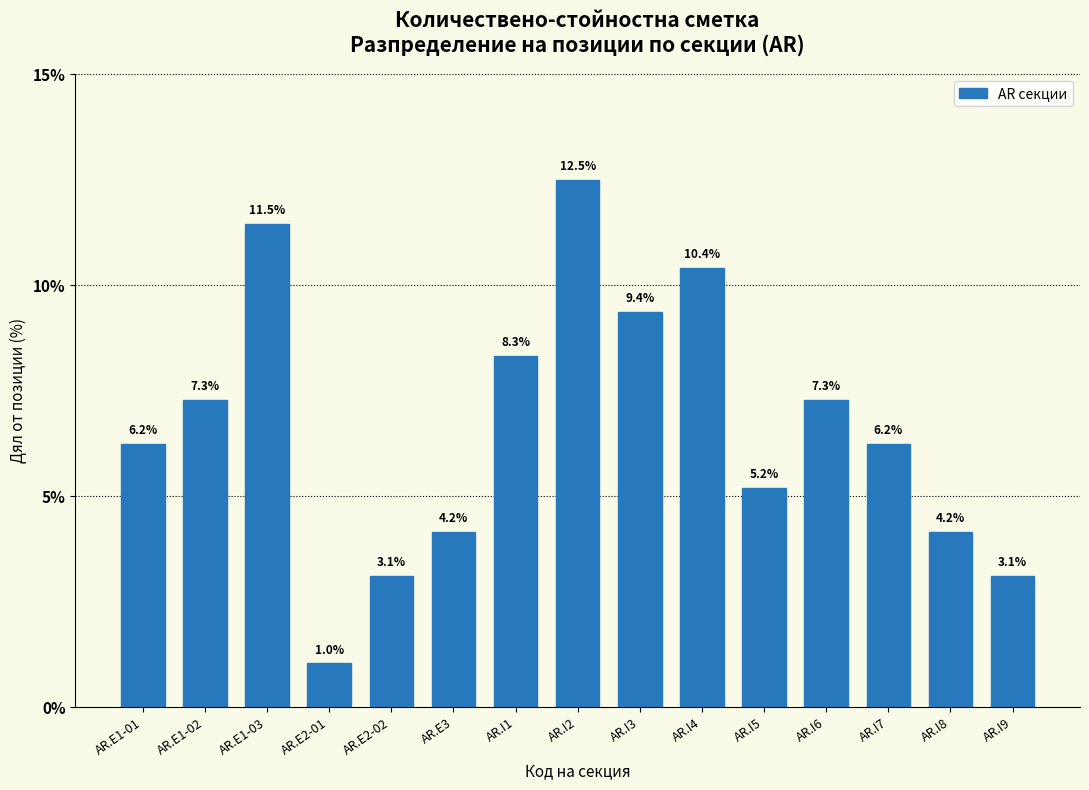

Approximately how many times larger is the value at AR.E1-03 compared to AR.E1-02?

1.6